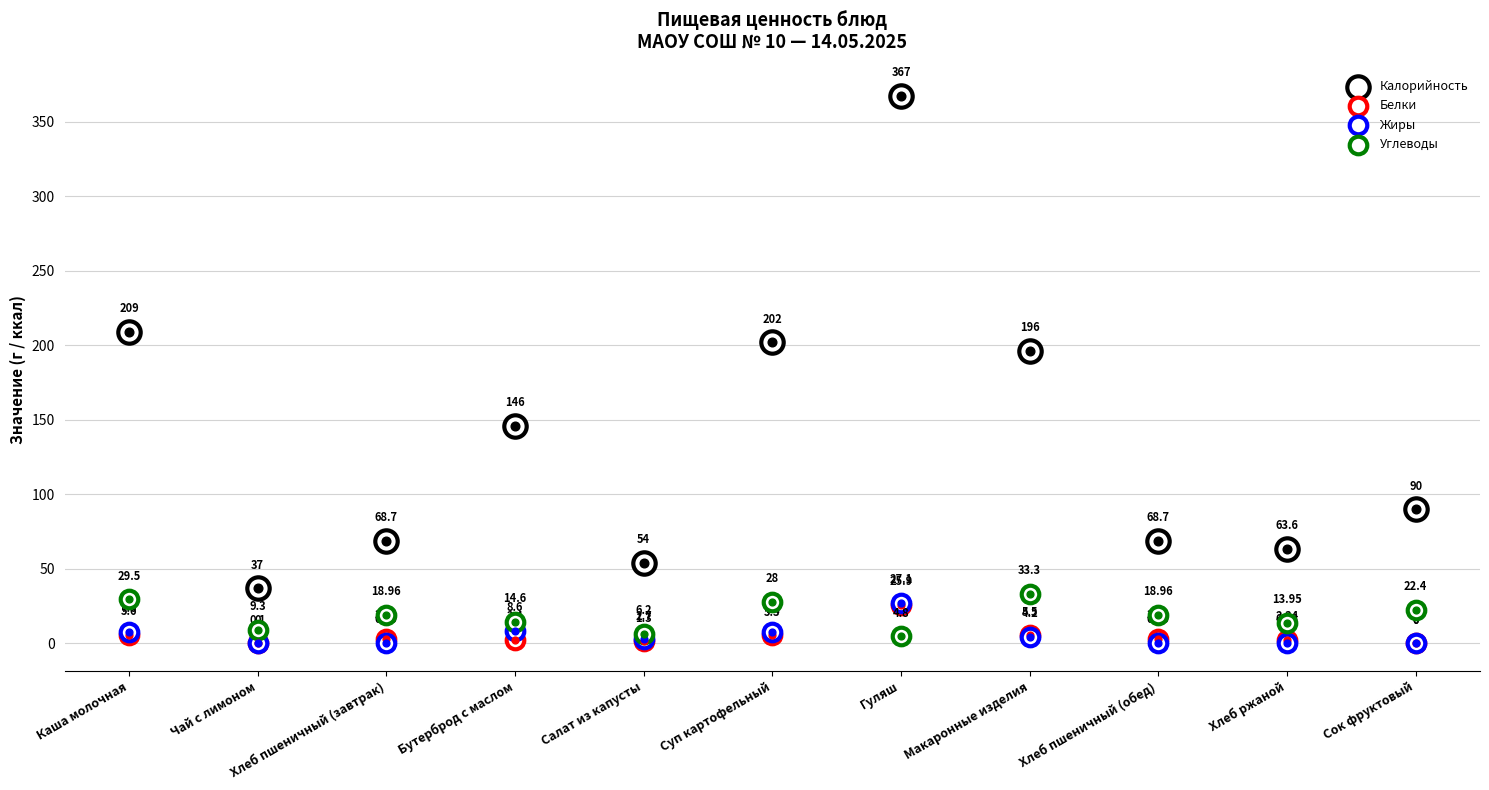

Which series contains the lowest Y value?

Белки